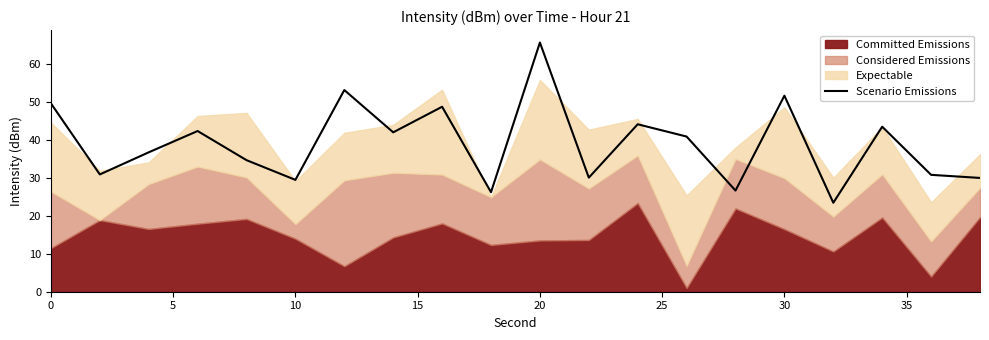

What is the lowest value of the Scenario Emissions series?

23.5